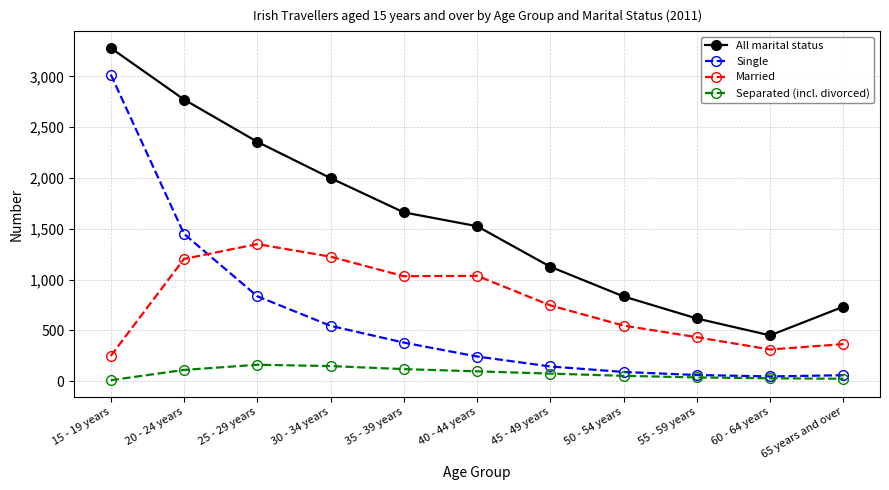

Which series has the widest spread of values?

Single